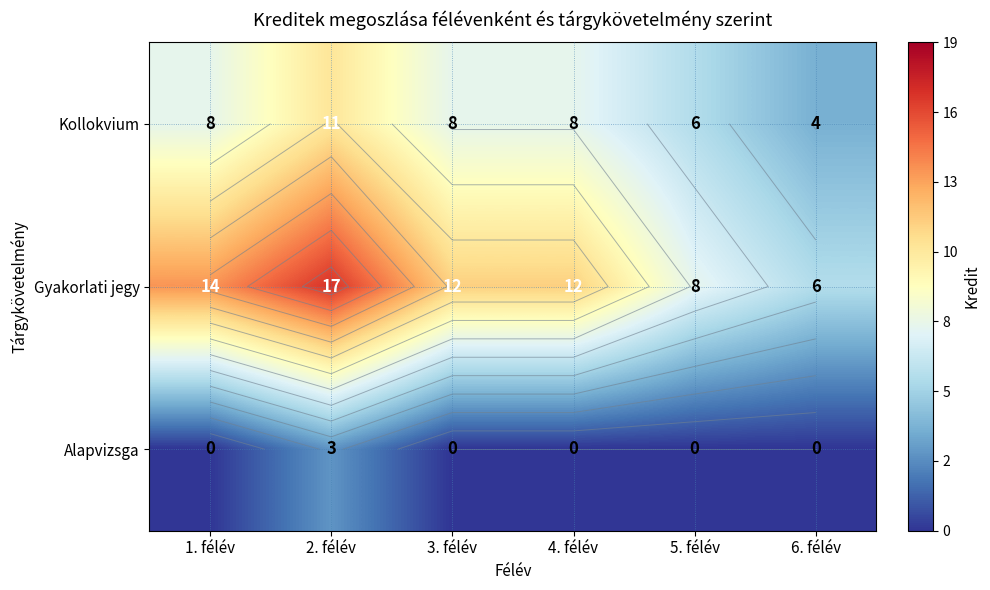

Between 2. félév and 3. félév, which series saw the biggest shift?

Gyakorlati jegy